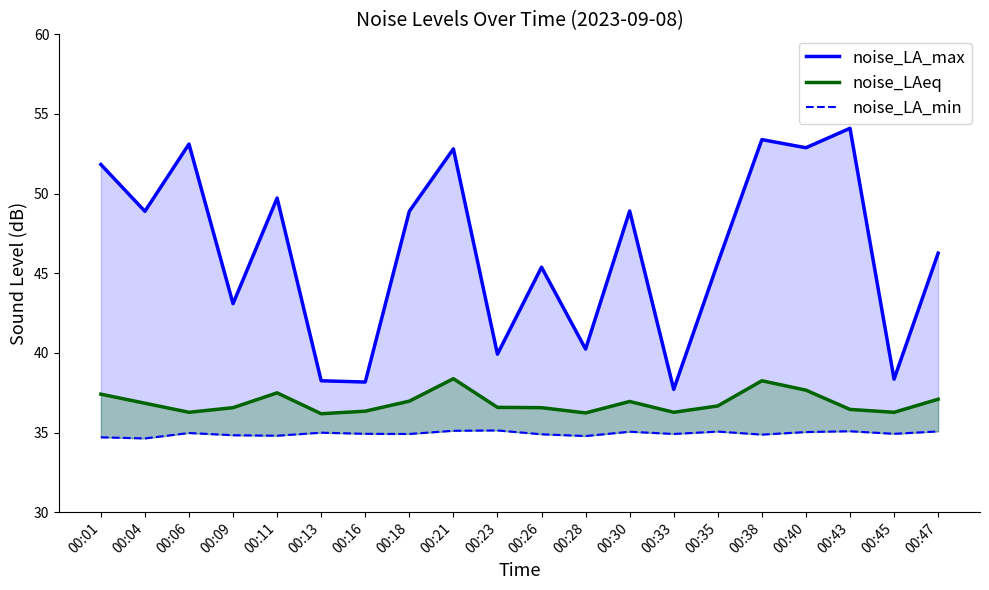

Reading right to left, transcribe all the data shown in this chart.

noise_LA_max: 00:47=46.3	00:45=38.4	00:43=54.1	00:40=52.9	00:38=53.4	00:35=45.6	00:33=37.7	00:30=48.9	00:28=40.2	00:26=45.4	00:23=39.9	00:21=52.8	00:18=48.9	00:16=38.2	00:13=38.2	00:11=49.7	00:09=43.1	00:06=53.1	00:04=48.9	00:01=51.8
noise_LAeq: 00:47=37.1	00:45=36.3	00:43=36.5	00:40=37.7	00:38=38.2	00:35=36.7	00:33=36.3	00:30=37.0	00:28=36.2	00:26=36.6	00:23=36.6	00:21=38.4	00:18=37.0	00:16=36.3	00:13=36.2	00:11=37.5	00:09=36.6	00:06=36.3	00:04=36.8	00:01=37.4
noise_LA_min: 00:47=35.1	00:45=34.9	00:43=35.1	00:40=35.0	00:38=34.9	00:35=35.1	00:33=34.9	00:30=35.0	00:28=34.8	00:26=34.9	00:23=35.1	00:21=35.1	00:18=34.9	00:16=34.9	00:13=35.0	00:11=34.8	00:09=34.8	00:06=35.0	00:04=34.6	00:01=34.7